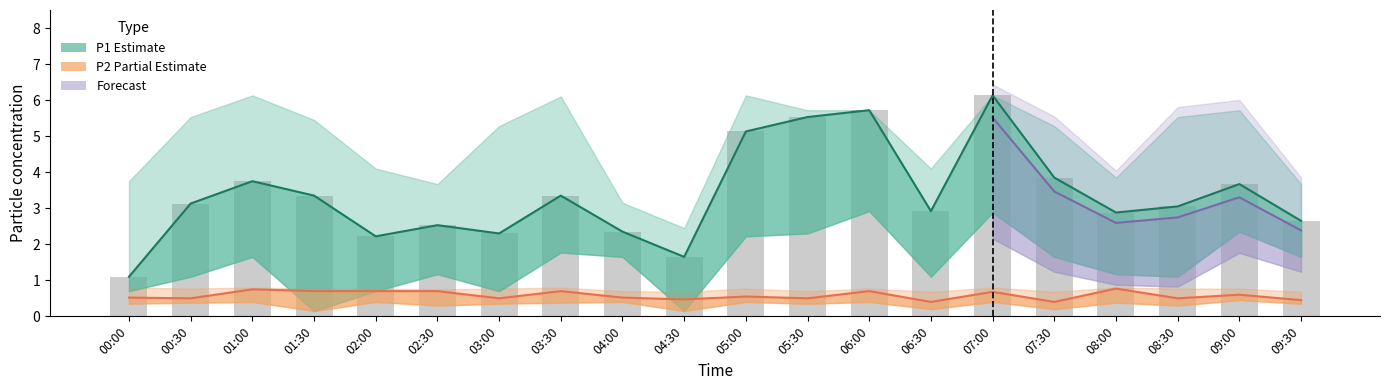

At how many categories does at least one series exceed 3?

19